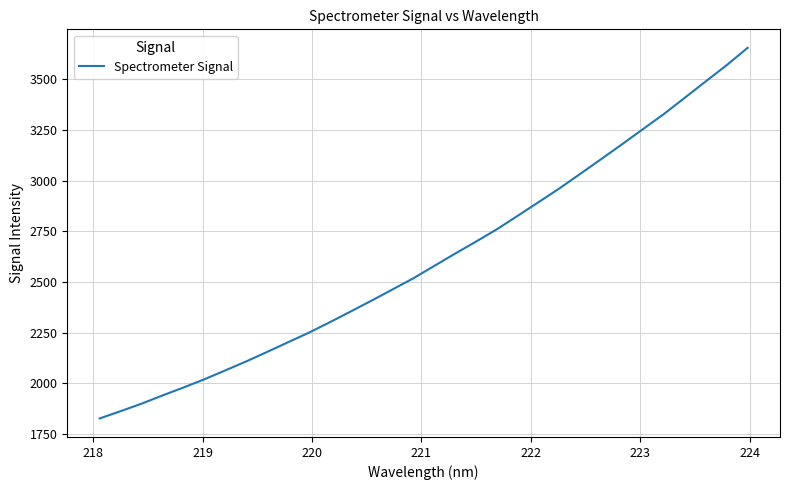

What is the minimum value shown in the chart?

1827.7